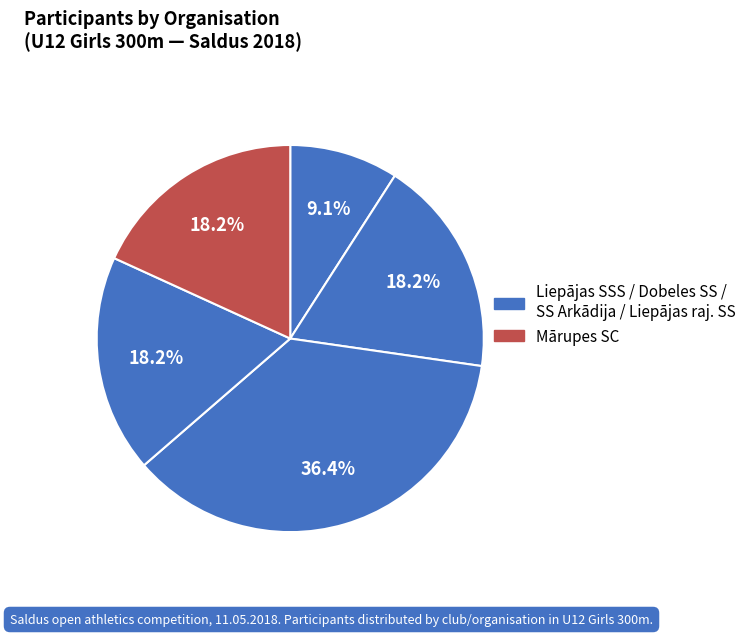

How many slices are in this pie chart?

5